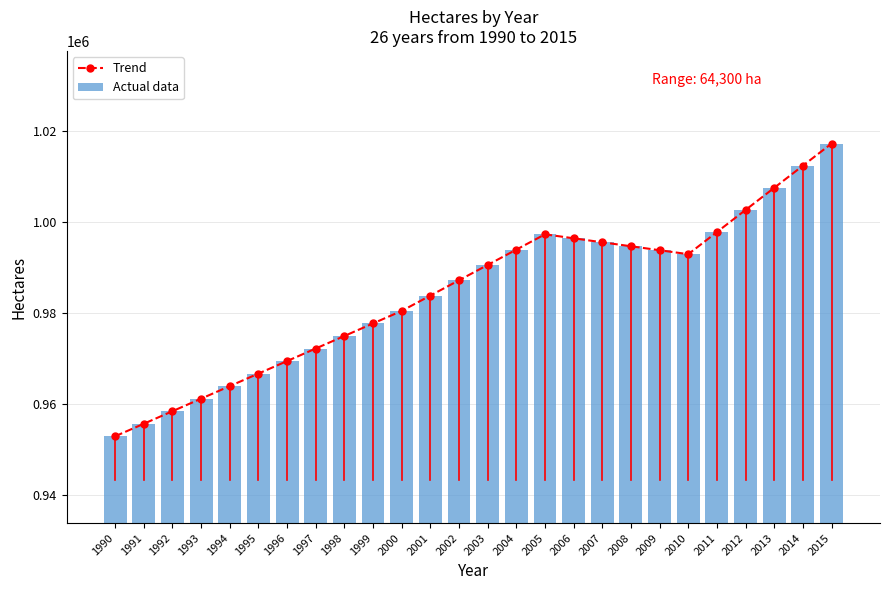

What is the sum of the Actual data values at 2003 and 1999?

1968220